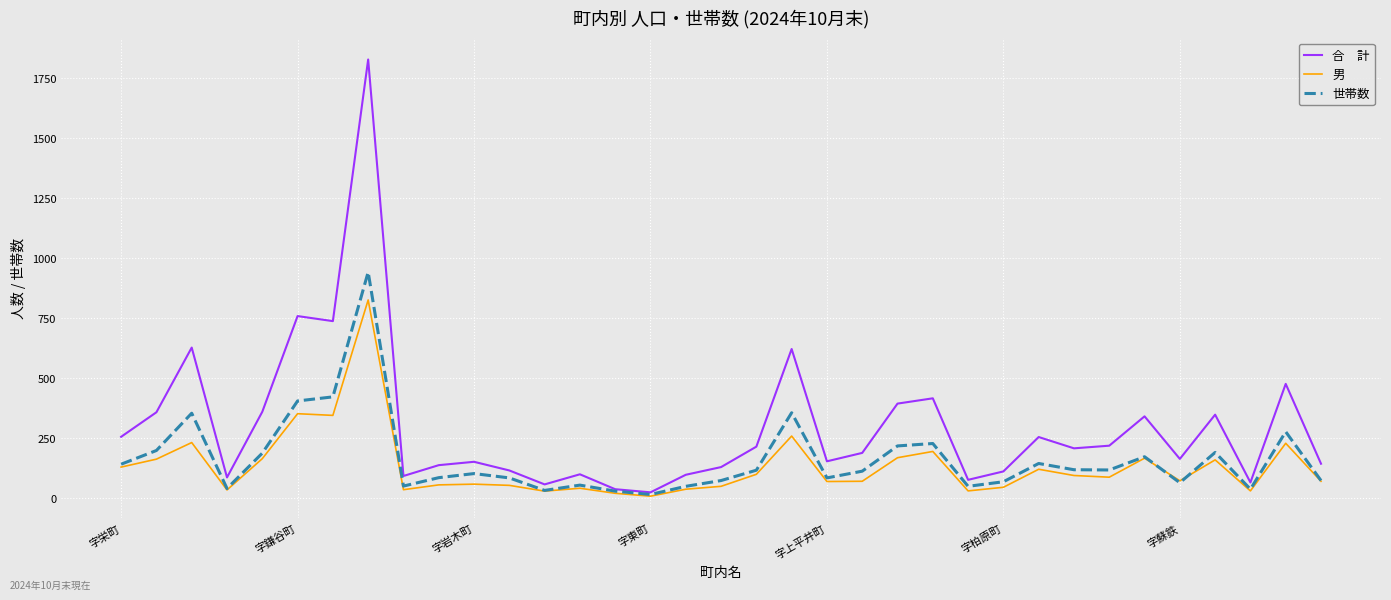

What is the greatest value displayed?

1825